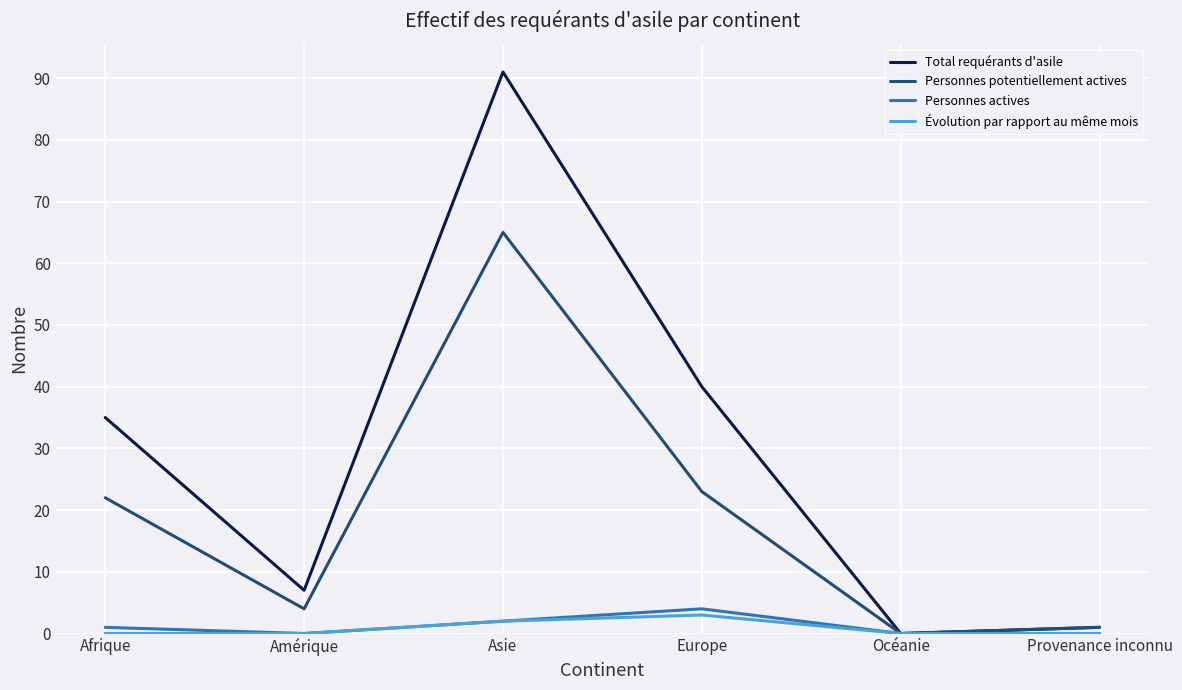

List the series in order of their peak value, lowest first.

Évolution par rapport au même mois, Personnes actives, Personnes potentiellement actives, Total requérants d'asile